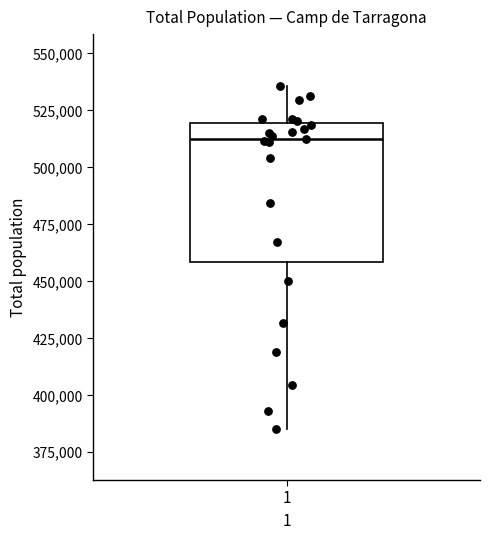

Where is the upper edge of the box at x = 1 on the y-axis? The values are not printed on the chart, so give them approximately, as read against the axis.

520000